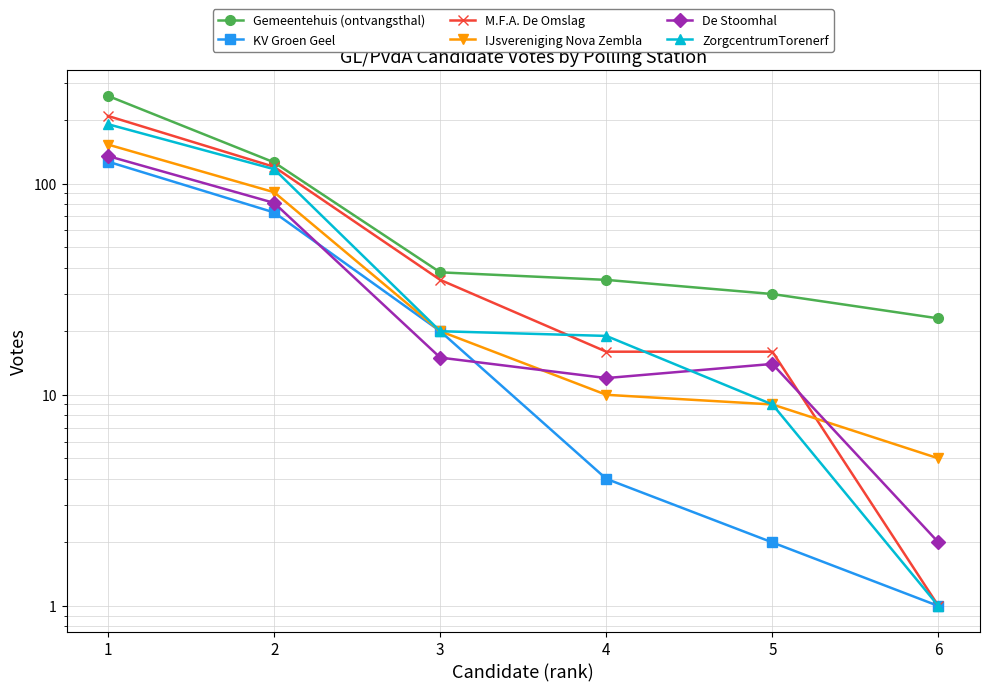

Reading left to right, transcribe all the data shown in this chart.

Gemeentehuis (ontvangsthal): 1=260	2=126	3=38	4=35	5=30	6=23
KV Groen Geel: 1=127	2=73	3=20	4=4	5=2	6=1
M.F.A. De Omslag: 1=209	2=120	3=35	4=16	5=16	6=1
IJsvereniging Nova Zembla: 1=153	2=91	3=20	4=10	5=9	6=5
De Stoomhal: 1=135	2=81	3=15	4=12	5=14	6=2
ZorgcentrumTorenerf: 1=191	2=117	3=20	4=19	5=9	6=1